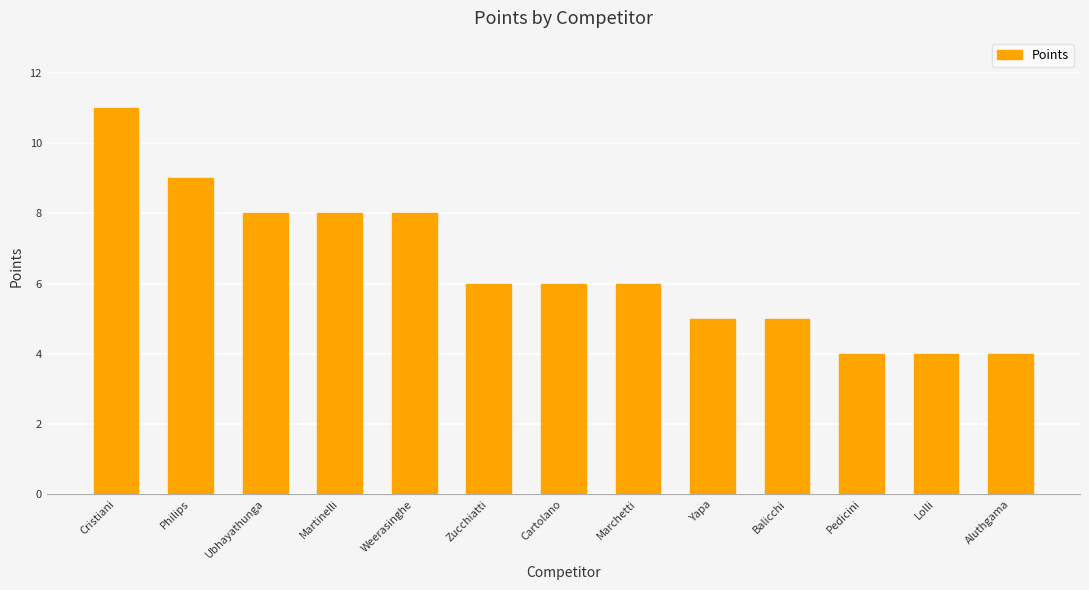

Count the number of data series in this chart.

1